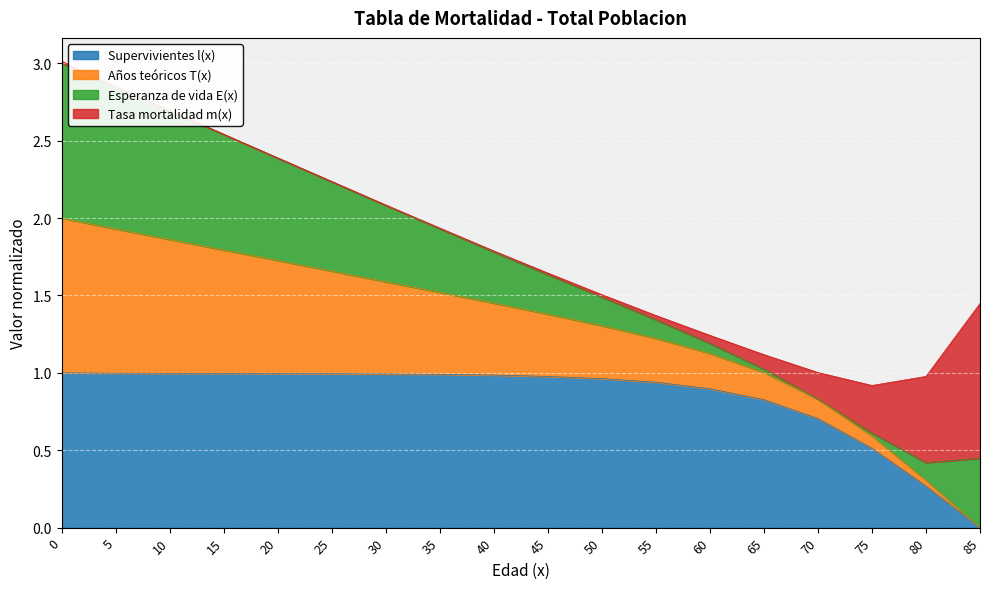

What are all the series names shown in the legend?

Supervivientes l(x), Años teóricos T(x), Esperanza de vida E(x), Tasa mortalidad m(x)